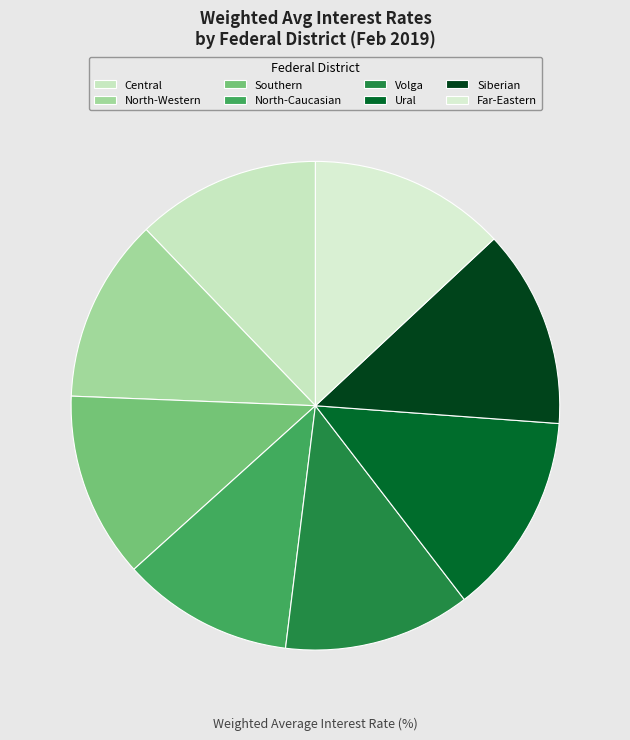

Count the number of slices in the pie.

8